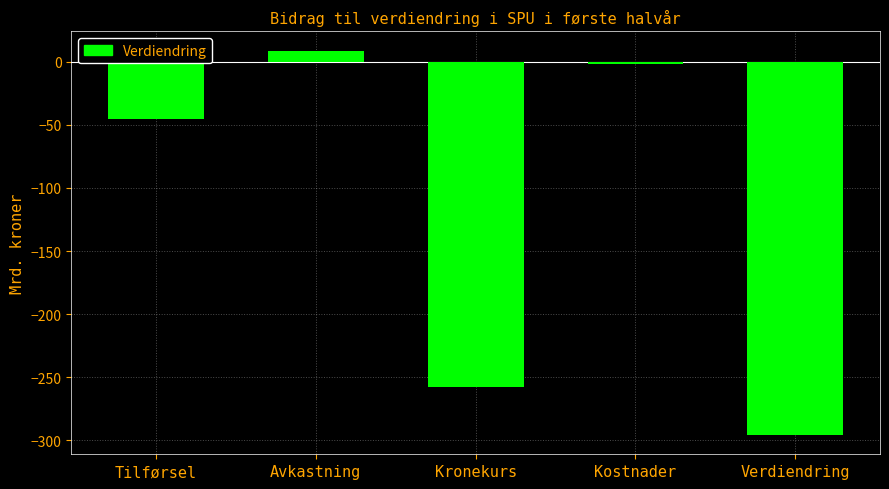

What is the sum of all values?

-592